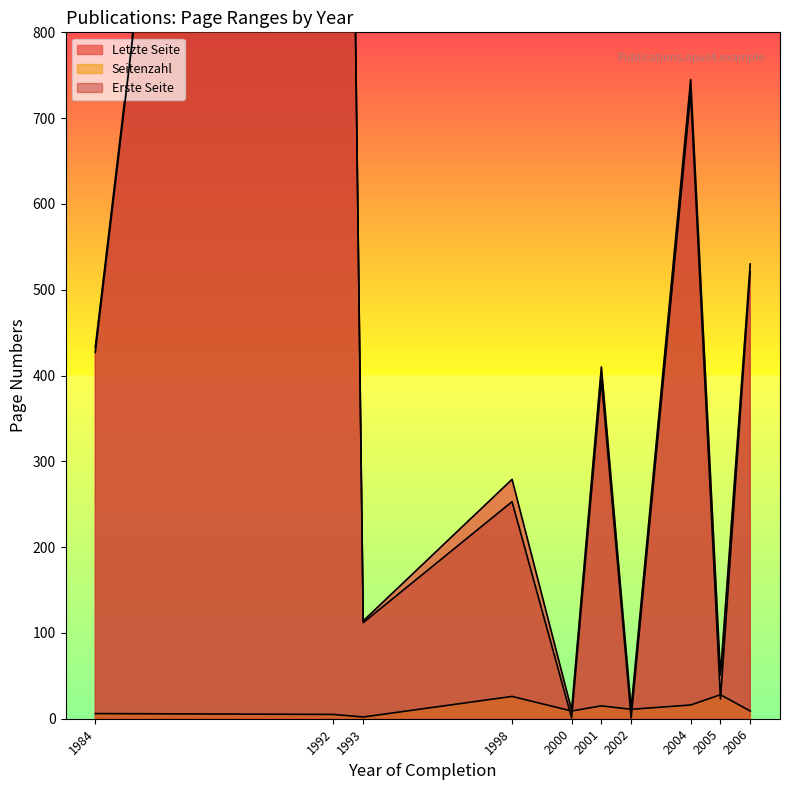

Reading left to right, list all the values displayed in this chart.

Letzte Seite: 1984=433	1992=2768	1993=114	1998=279	2000=10	2005=51	2001=410	2002=12	2004=745	2006=530
Seitenzahl: 1984=6	1992=5	1993=2	1998=26	2000=9	2005=28	2001=15	2002=11	2004=16	2006=9
Erste Seite: 1984=427	1992=2763	1993=112	1998=253	2000=1	2005=23	2001=395	2002=1	2004=729	2006=521